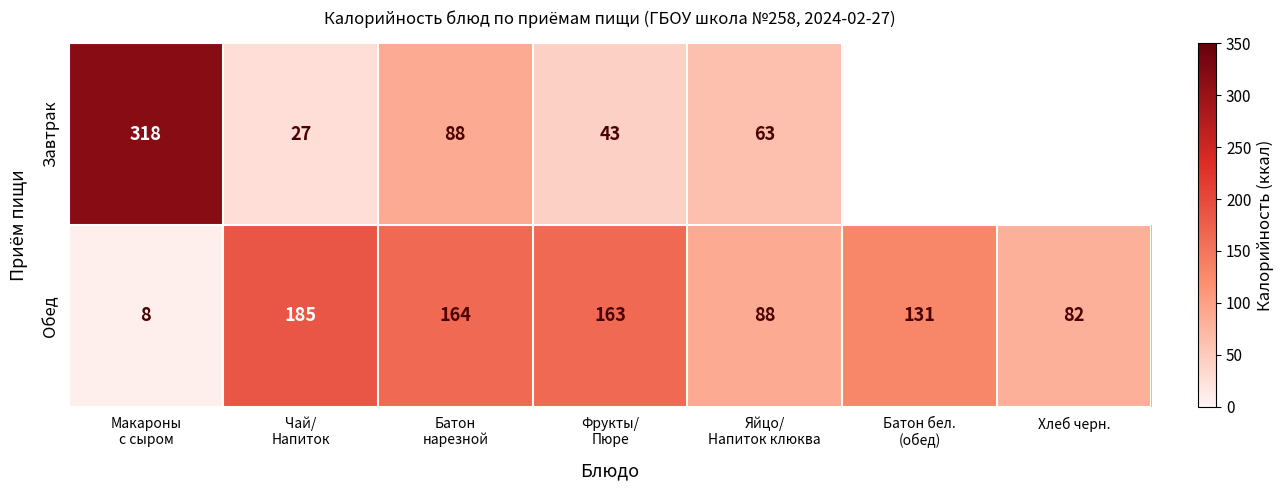

At which category is the sum across all series the highest?

Макароны
с сыром